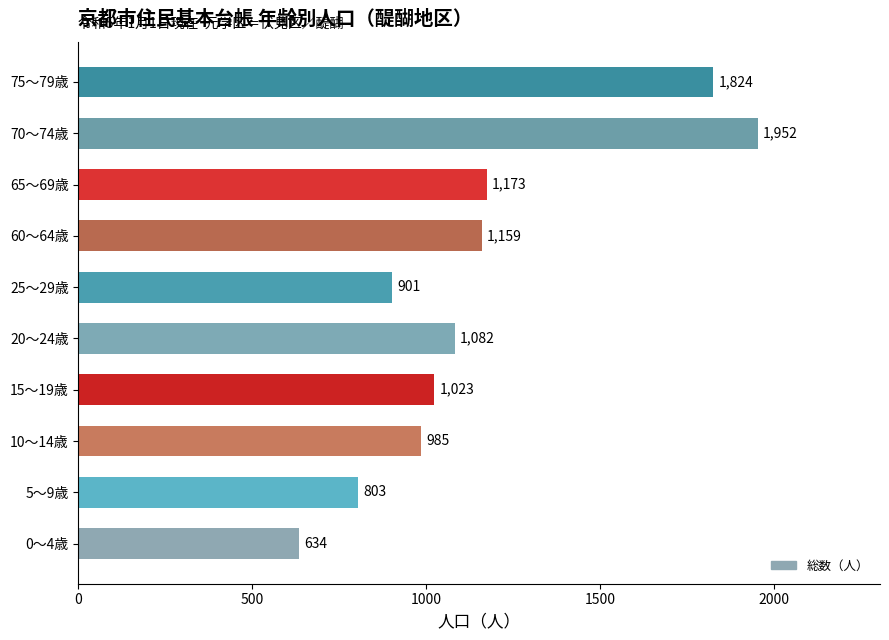

What value does the data have at 10～14歳, to the nearest 100?

1000